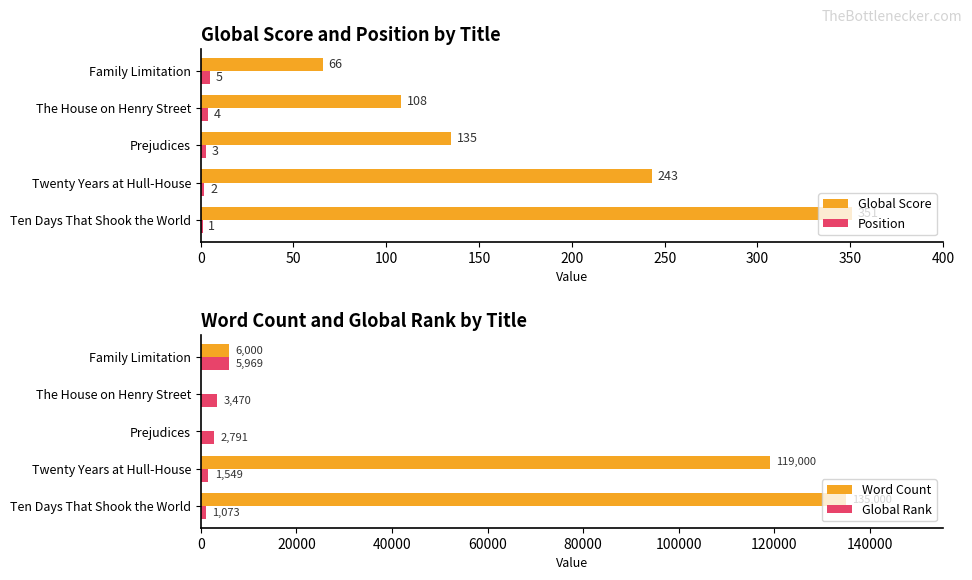

Read the Global Score value at Twenty Years at Hull-House.

243